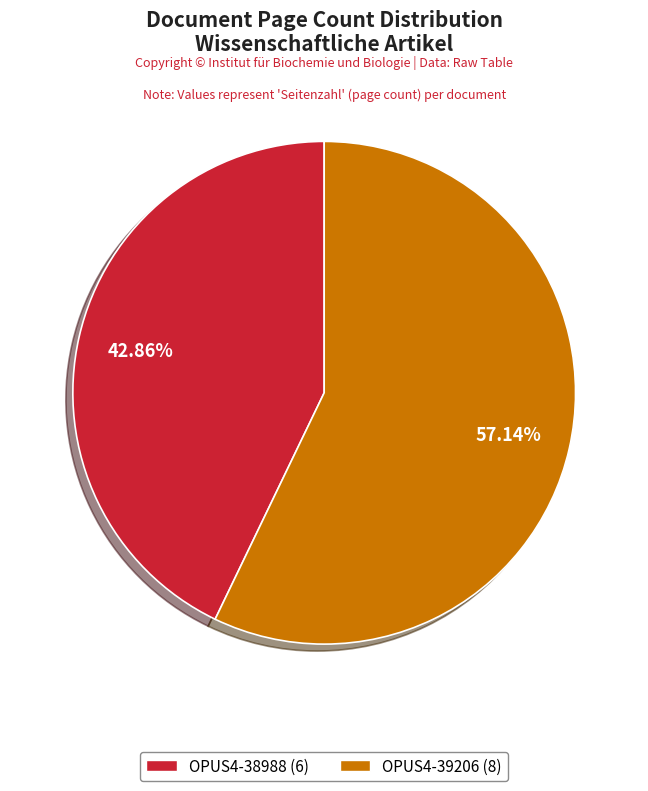

Between OPUS4-39206 and OPUS4-38988, which is larger?

OPUS4-39206